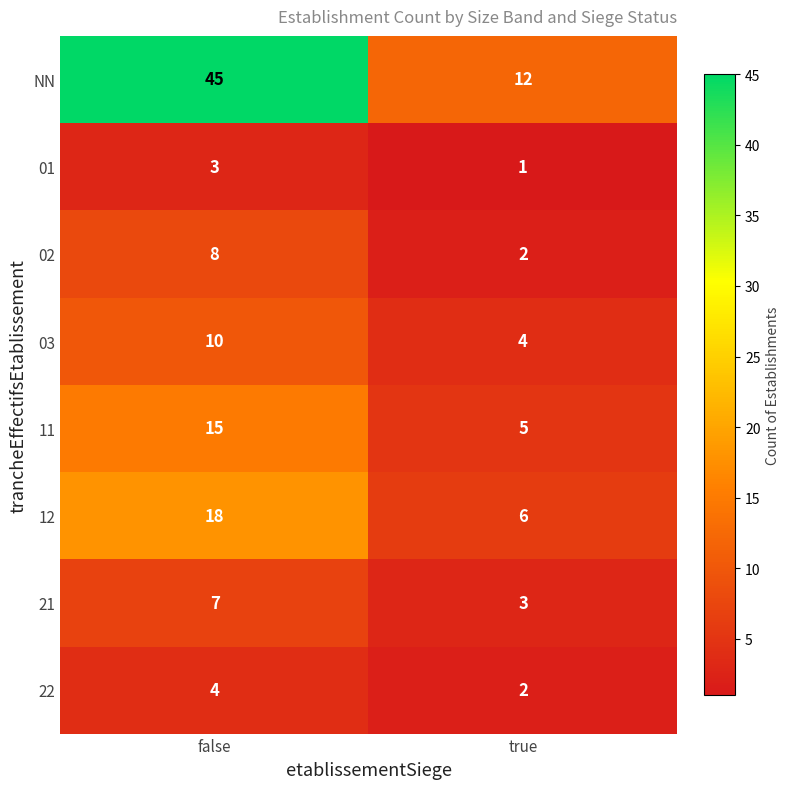

At which label does 01 reach its minimum?

true